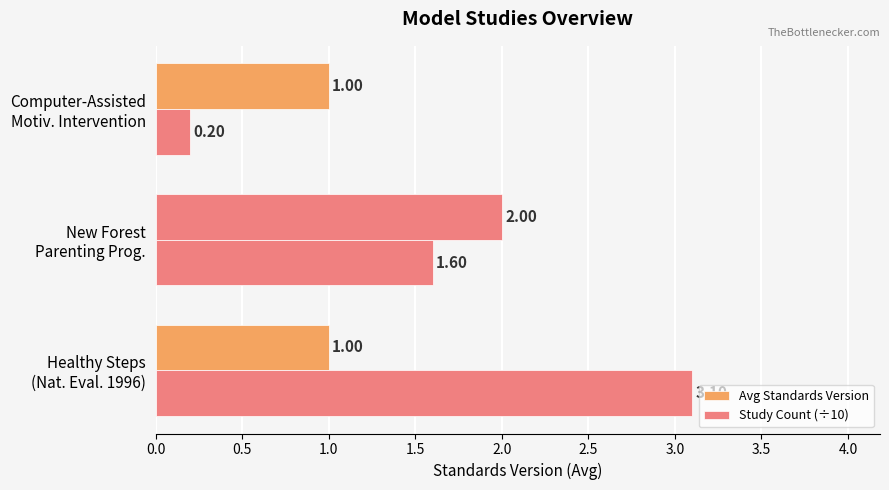

How many values in the Study Count (÷10) series exceed 1?

2